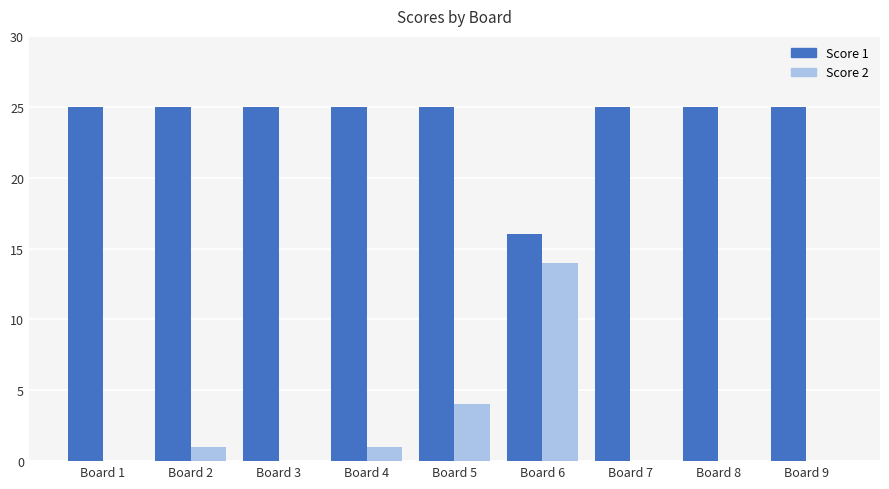

Which series has the largest range (max minus min)?

Score 2